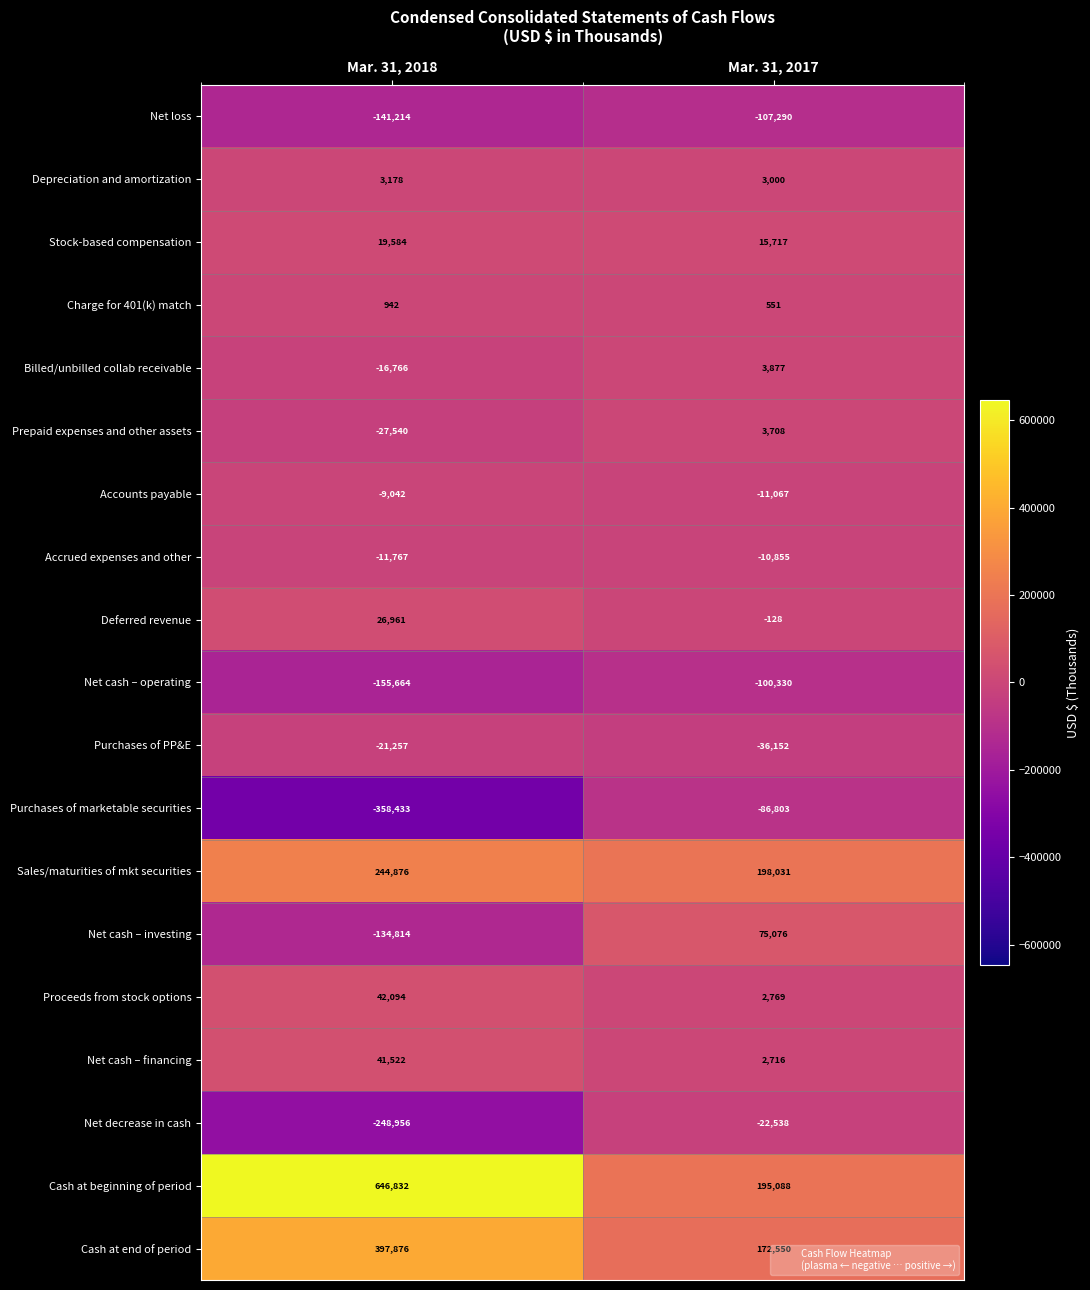

The Accounts payable series shows -9042 at Mar. 31, 2018. True or false?

True